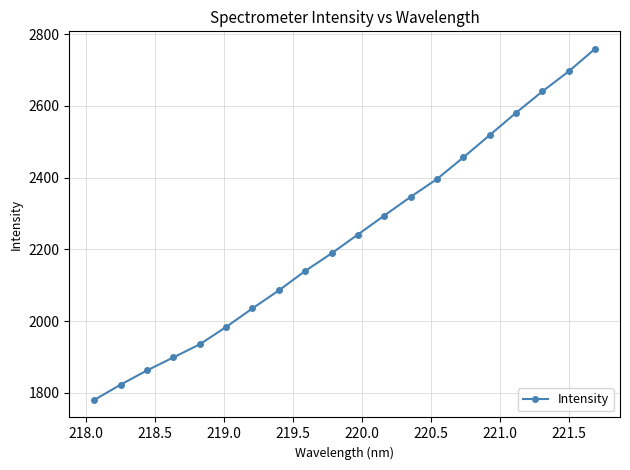

What is the greatest value displayed?

2758.9